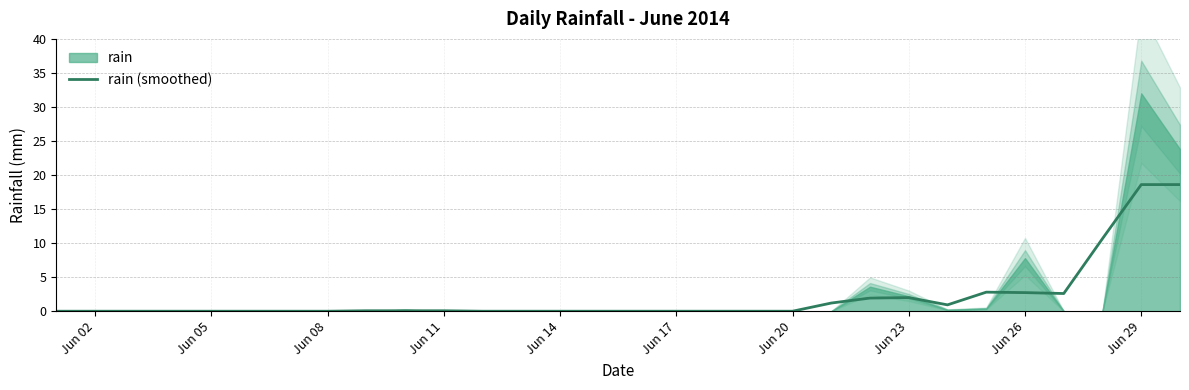

Is it true that rain (smoothed) equals 18.6 at Jun 29?

True